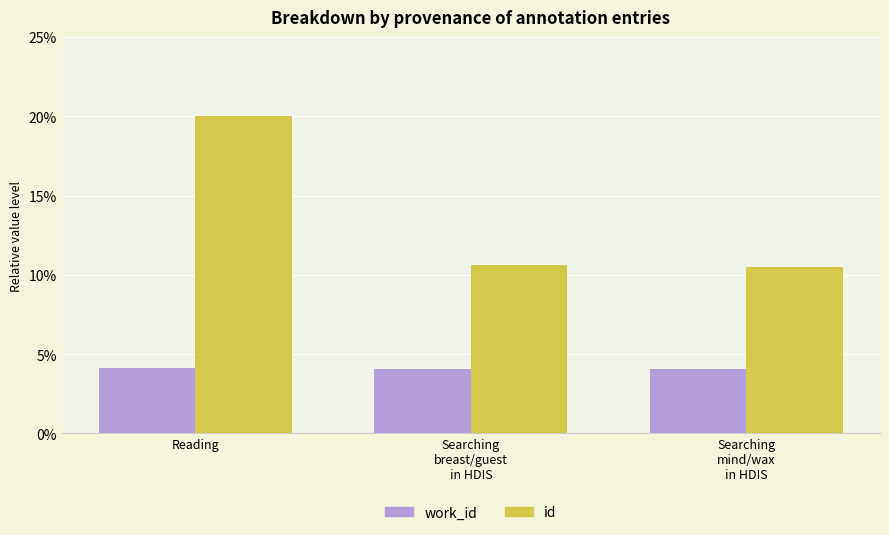

Are the bars grouped side by side (vs. stacked)?

Yes